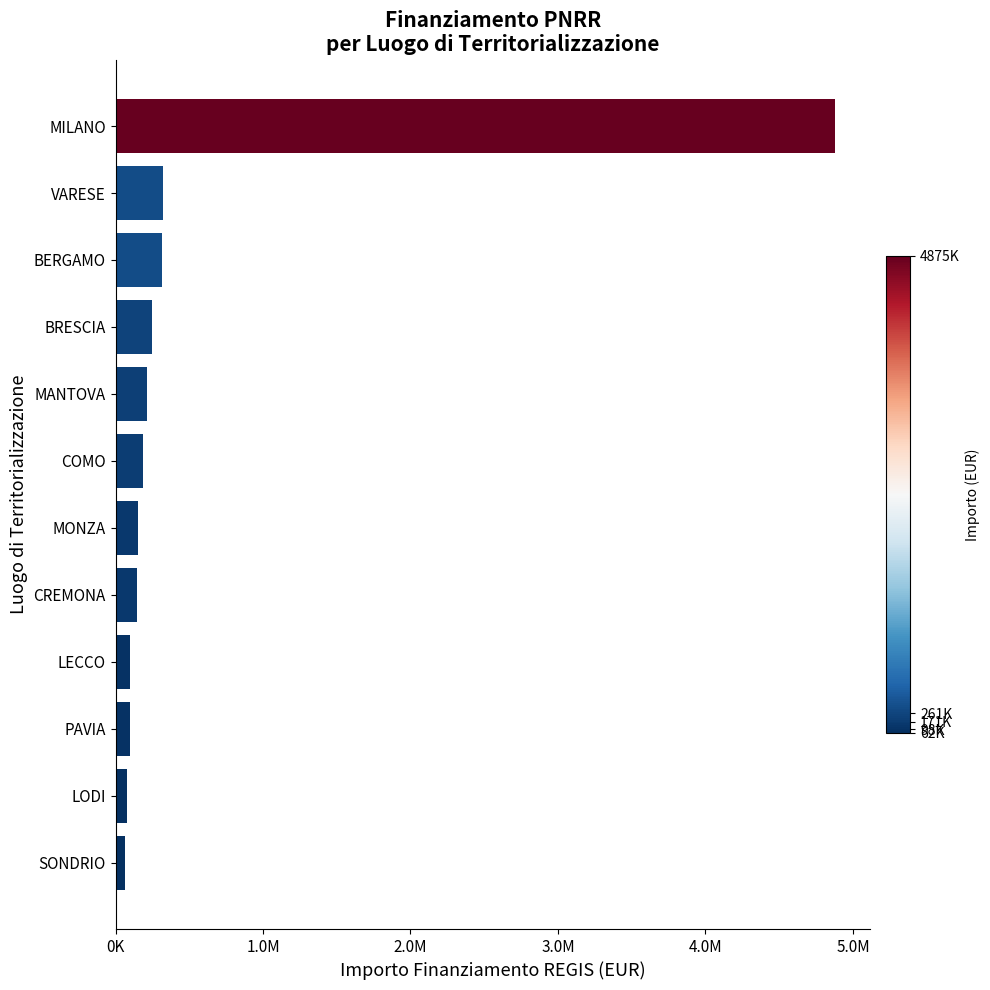

Does the chart contain any negative values?

No